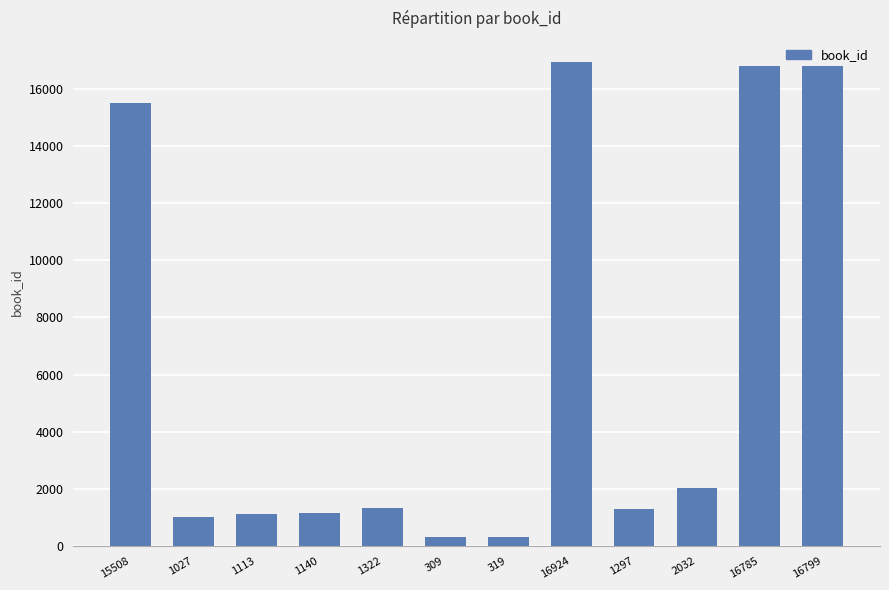

Is it true that the value at 16799 is 16799?

True